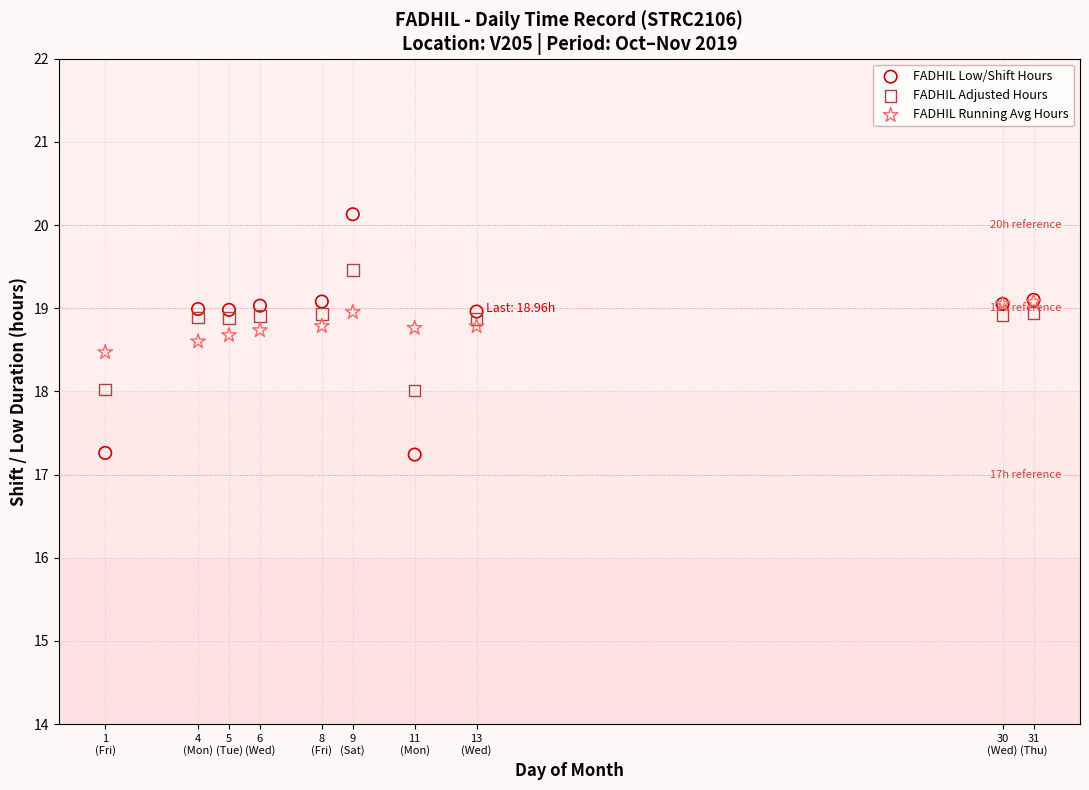

What are all the series names shown in the legend?

FADHIL Low/Shift Hours, FADHIL Adjusted Hours, FADHIL Running Avg Hours